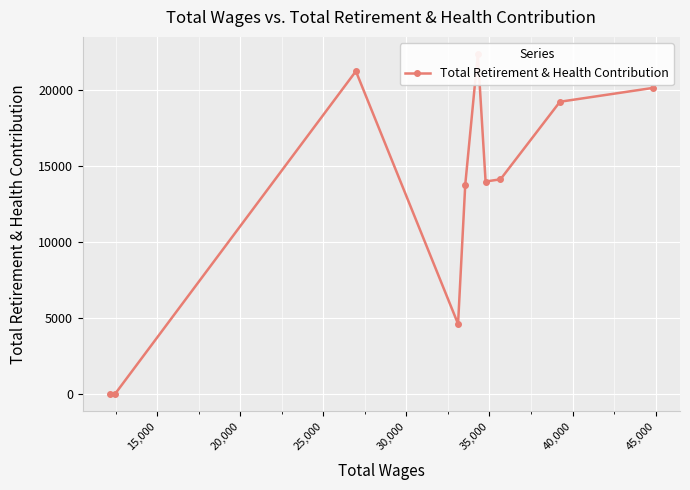

How many points are lower than both their immediate neighbors (excluding endpoints)?

2